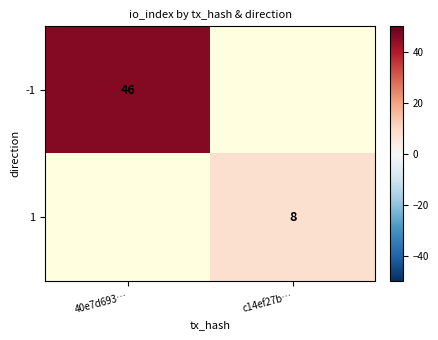

The value of -1 at 40e7d693… is 46. True or false?

True